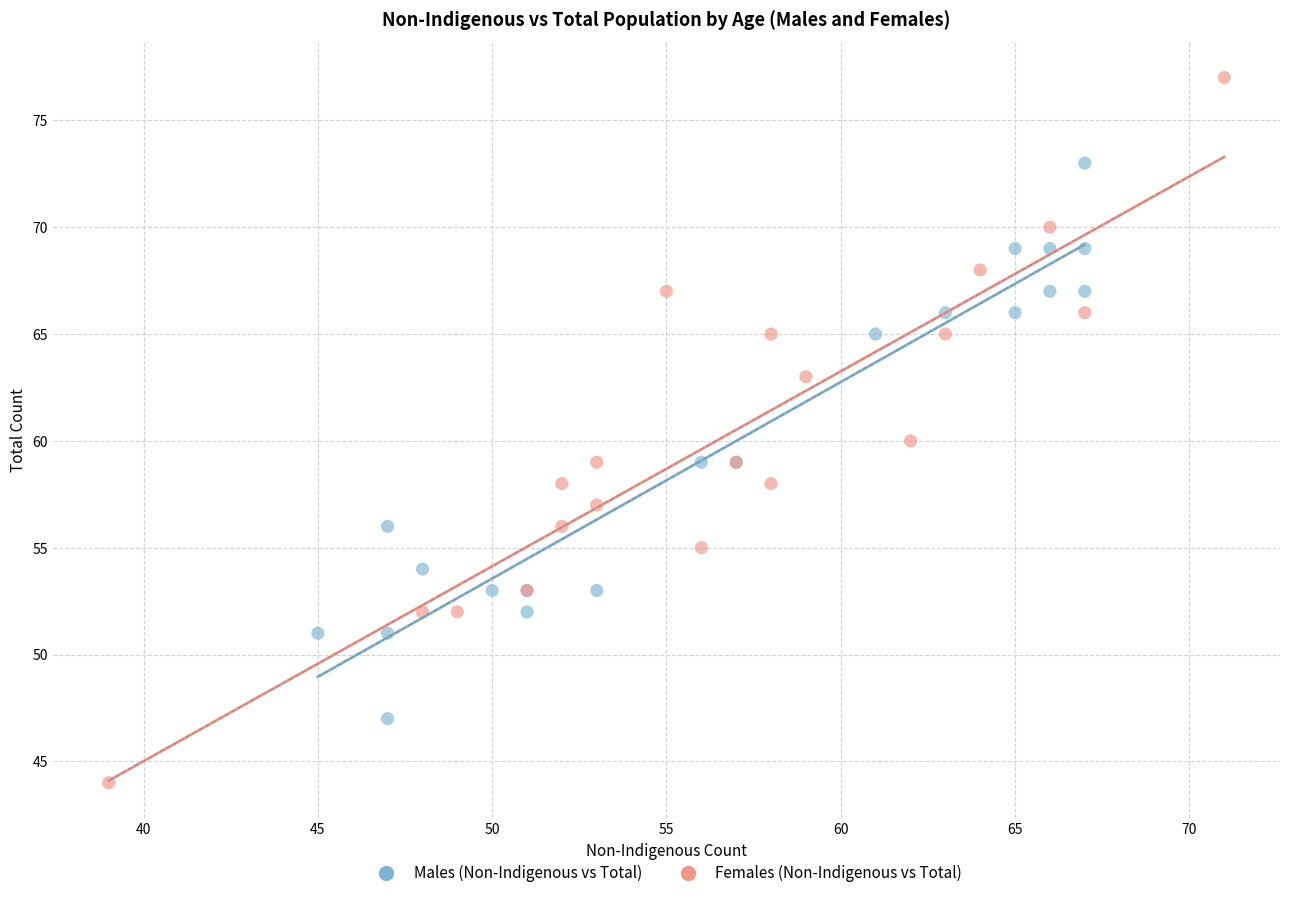

Which series contains the lowest Y value?

Females (Non-Indigenous vs Total)